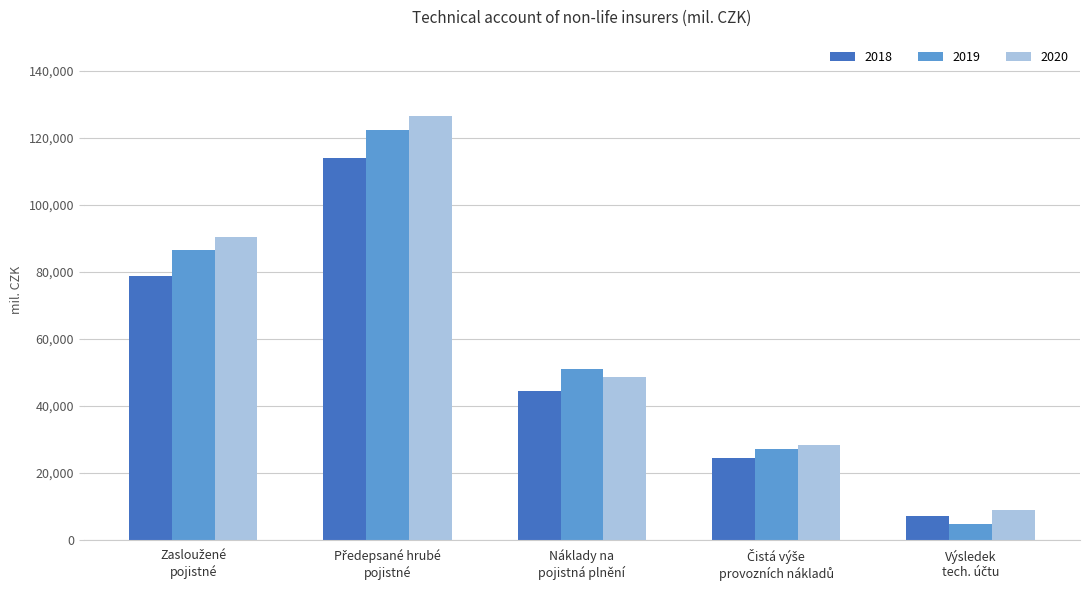

Count the 2020 values in the range 28225 to 90324.

3